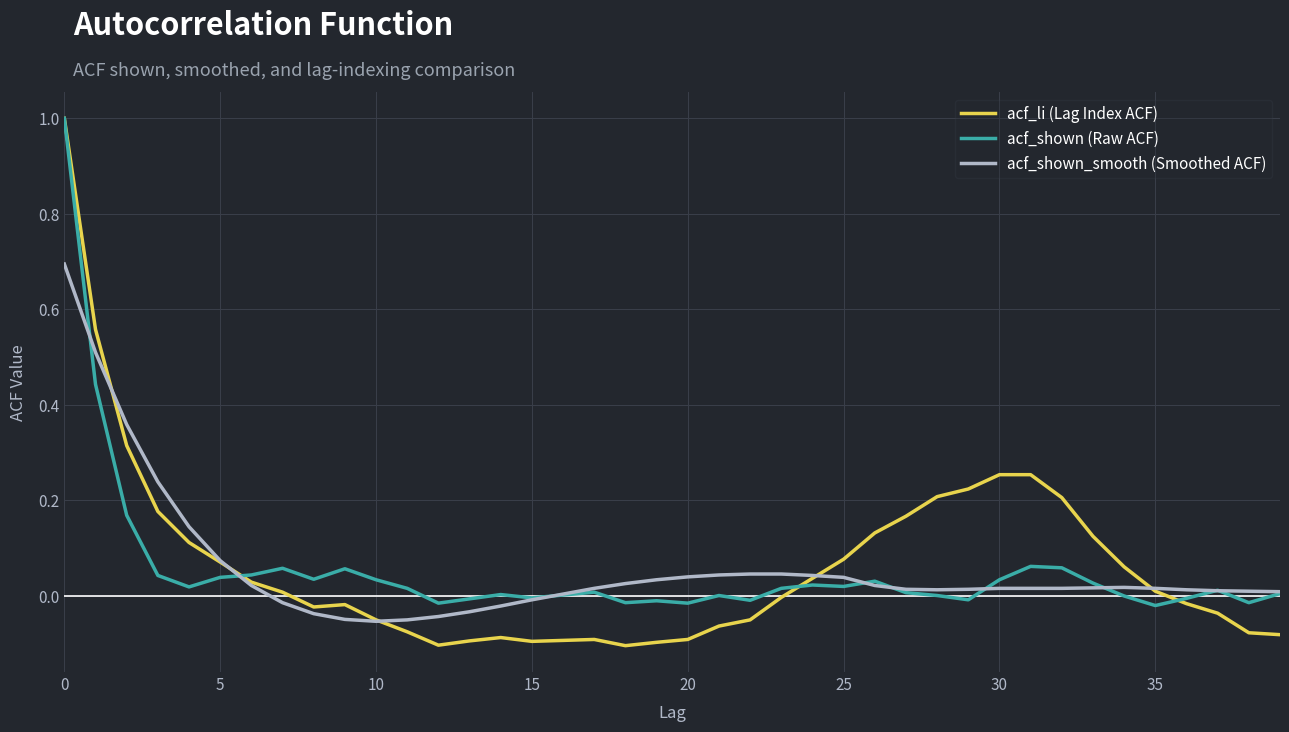

Which series has the widest spread of values?

acf_li (Lag Index ACF)